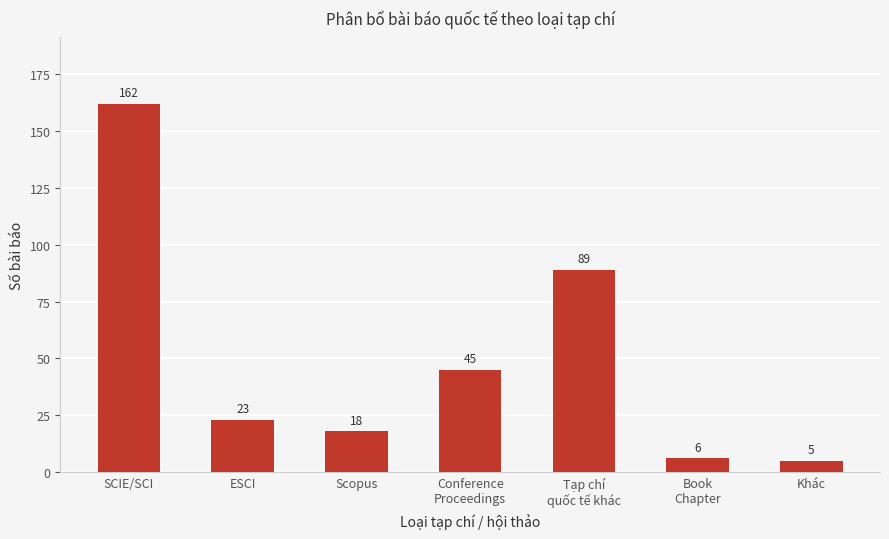

What is the smallest value displayed?

5